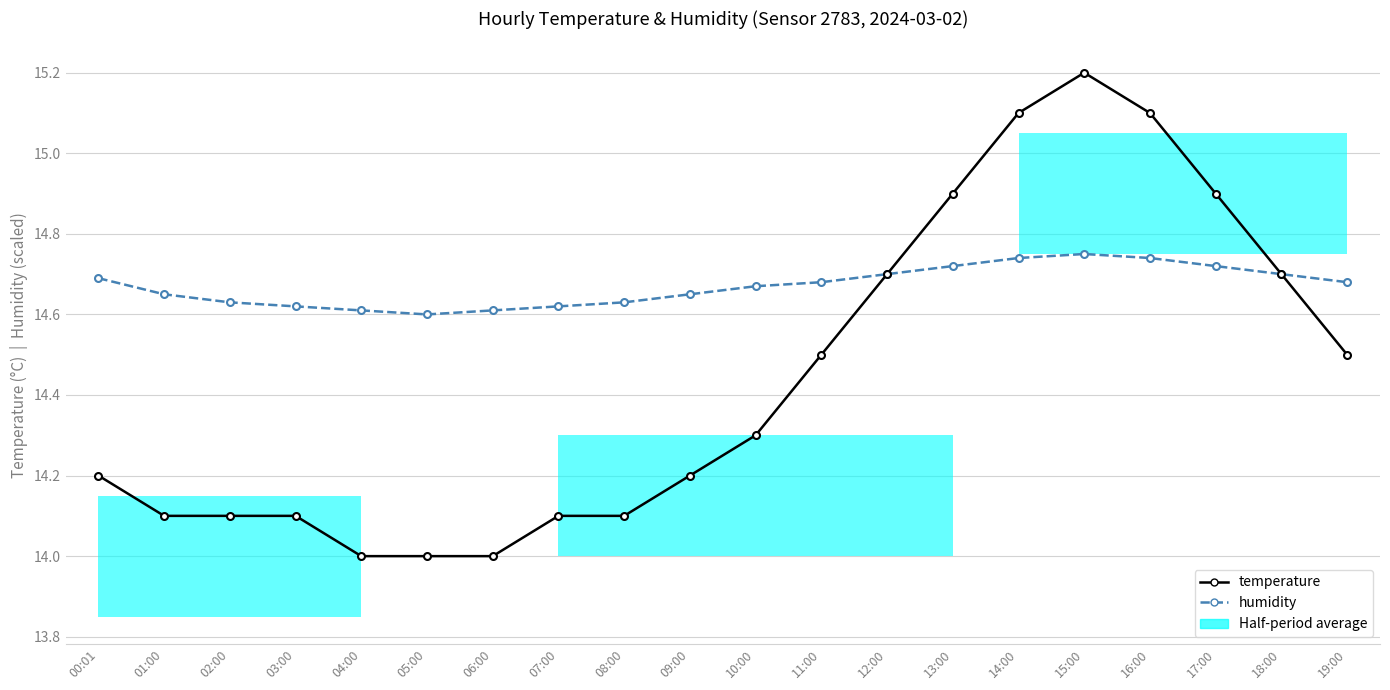

Reading left to right, transcribe all the data shown in this chart.

temperature: 14.2	14.1	14.1	14.1	14.0	14.0	14.0	14.1	14.1	14.2	14.3	14.5	14.7	14.9	15.1	15.2	15.1	14.9	14.7	14.5
humidity: 14.7	14.7	14.6	14.6	14.6	14.6	14.6	14.6	14.6	14.7	14.7	14.7	14.7	14.7	14.7	14.8	14.7	14.7	14.7	14.7